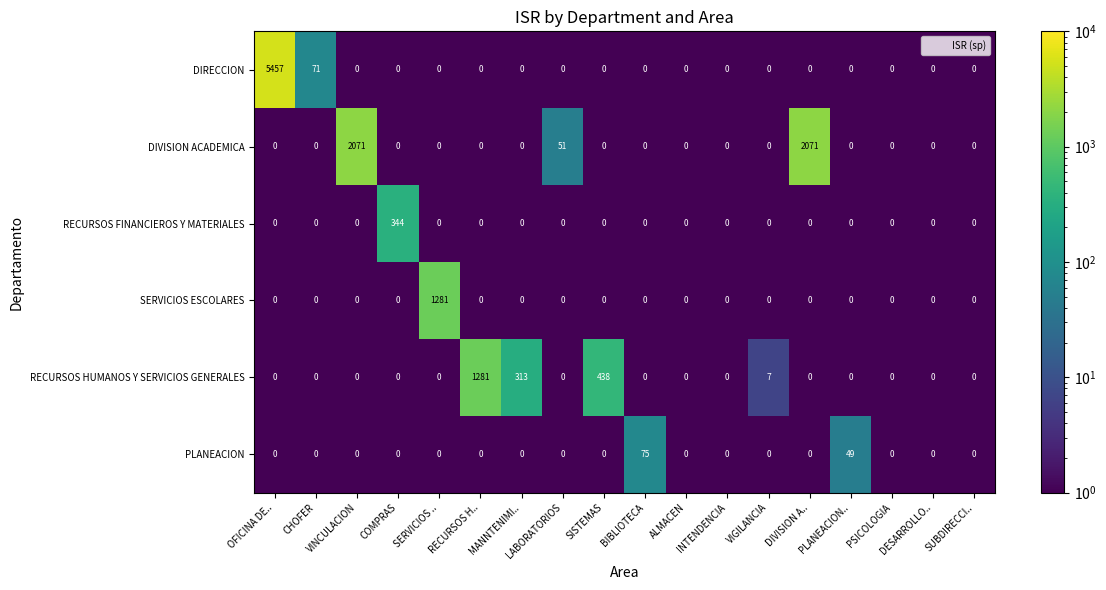

True or false: PLANEACION has a value of 0 at ALMACEN.

True